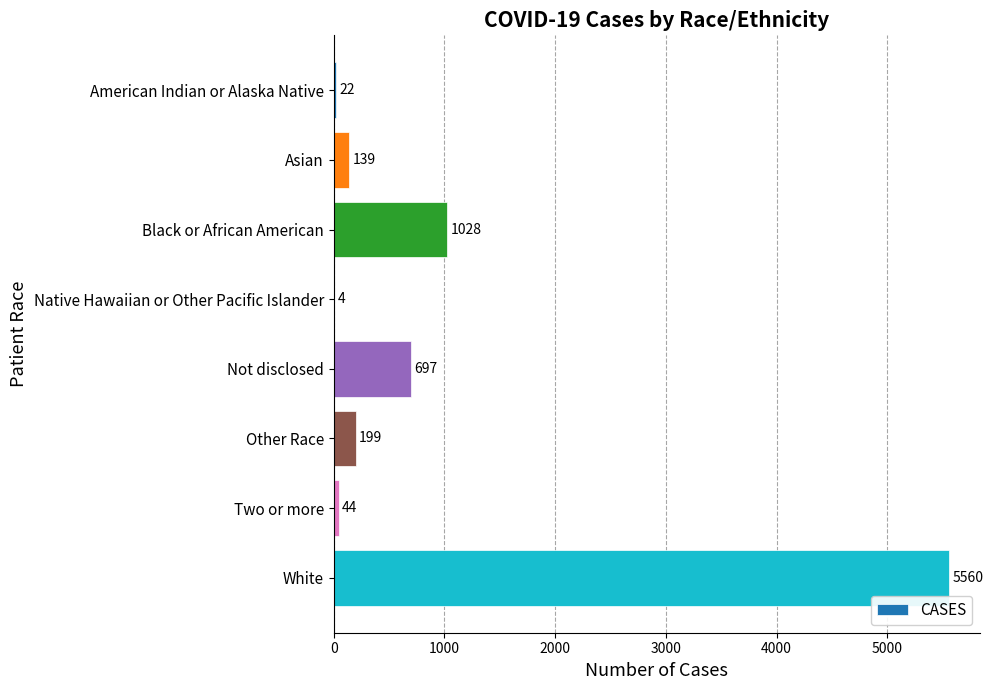

What is the maximum value shown in the chart?

5560